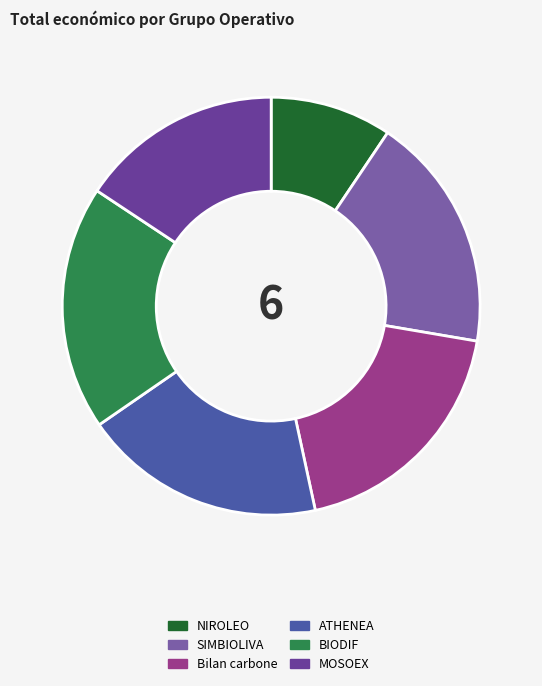

Rank the categories by value from lowest to highest.

NIROLEO, MOSOEX, SIMBIOLIVA, ATHENEA, BIODIF, Bilan carbone